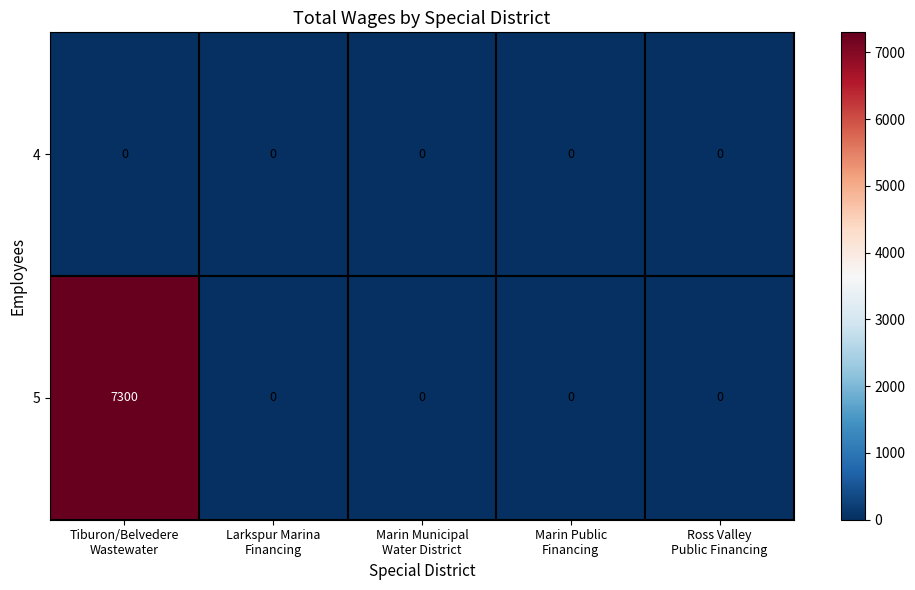

List the series in order of their overall mean, lowest first.

4, 5